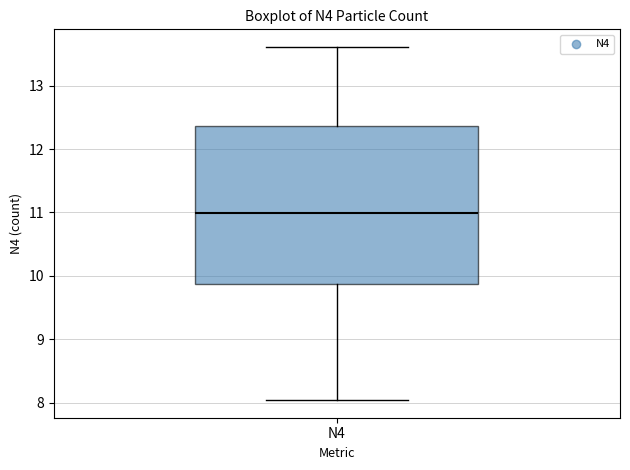

Transcribe this box plot: give where the median line is, the range the box spans, and where the two whiskers end, as read against the y-axis. The values are not printed on the chart, so give them approximately, as read against the axis.

median 11.0, box 9.9 to 12.4, whiskers 8.0 to 13.6